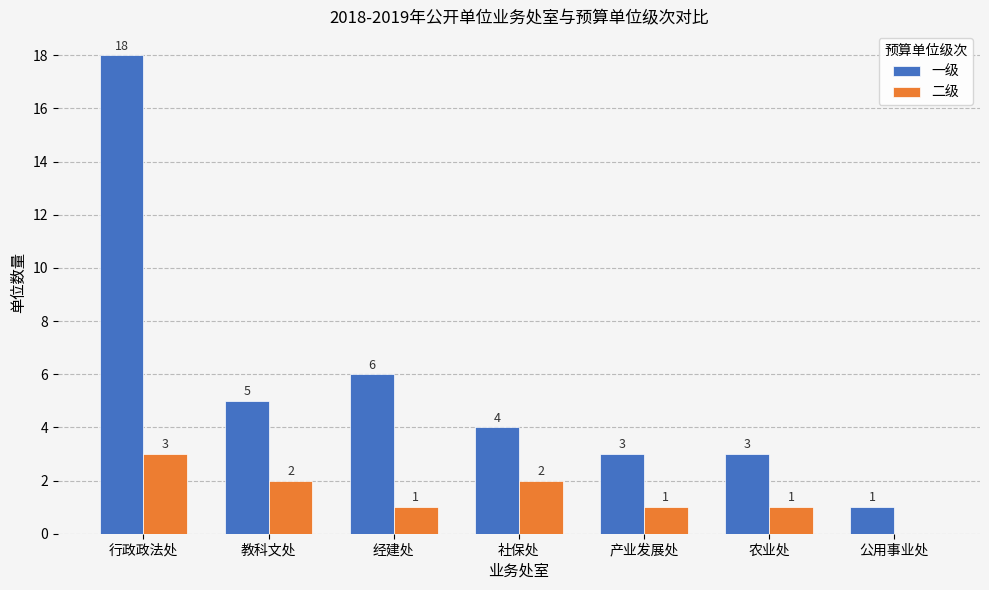

At which label does 一级 first exceed 4?

行政政法处